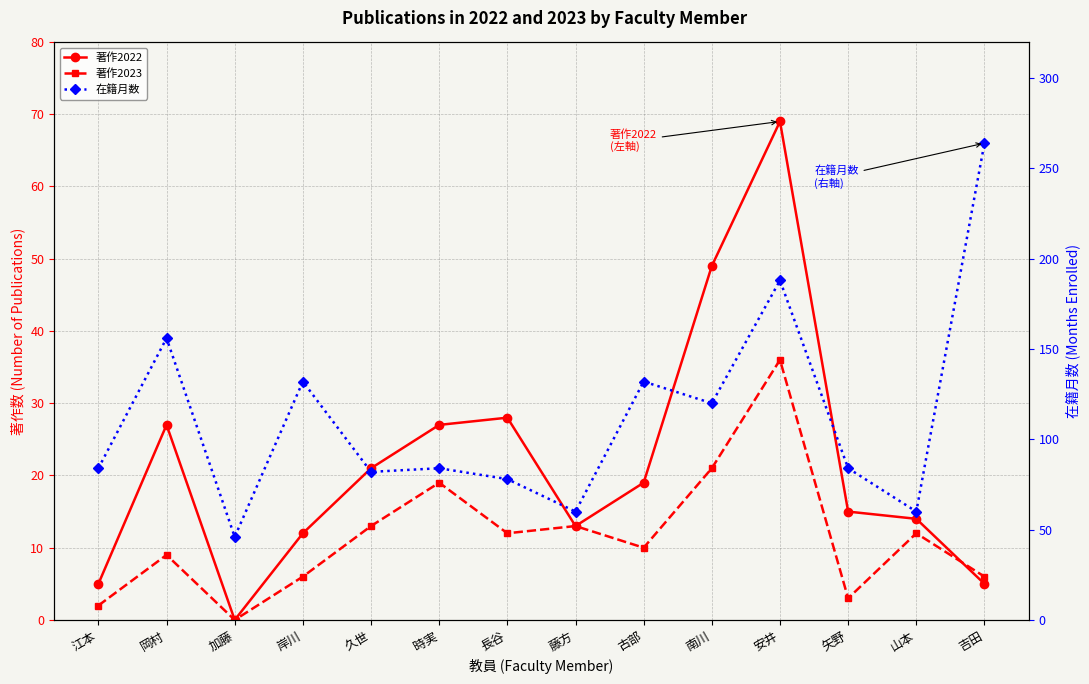

Reading left to right, list all the values displayed in this chart.

著作2022: 5	27	0	12	21	27	28	13	19	49	69	15	14	5
著作2023: 2	9	0	6	13	19	12	13	10	21	36	3	12	6
在籍月数: 84	156	46	132	82	84	78	60	132	120	188	84	60	264